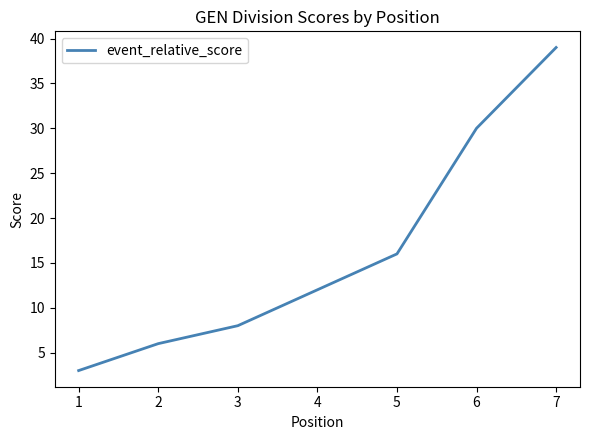

List the labels in order of value, largest first.

7, 6, 5, 4, 3, 2, 1